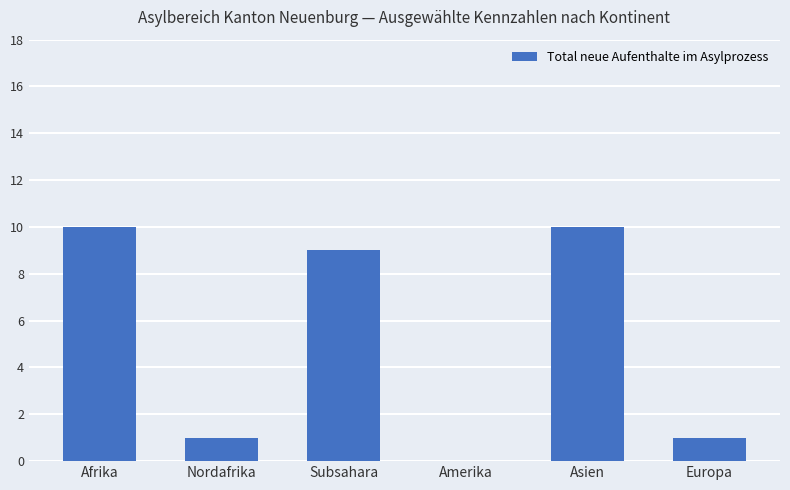

What is the change in value from Nordafrika to Subsahara?

+8